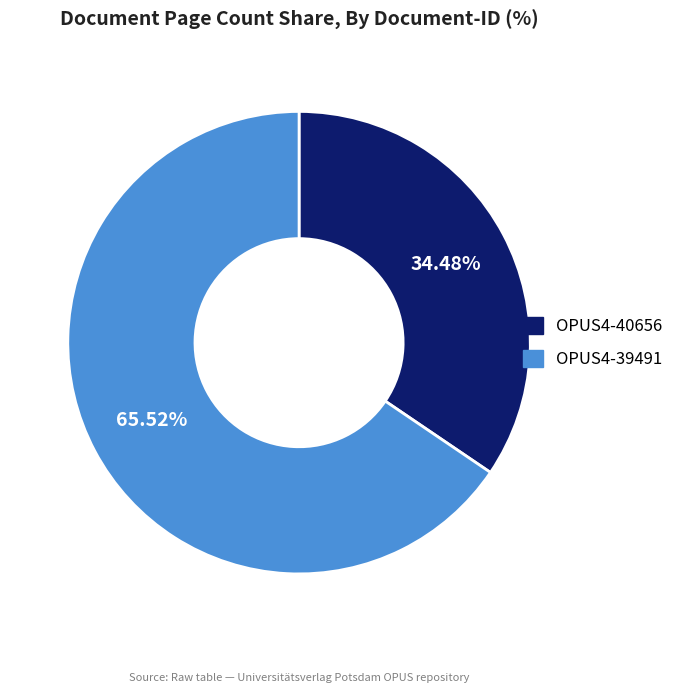

How many segments does this pie chart have?

2